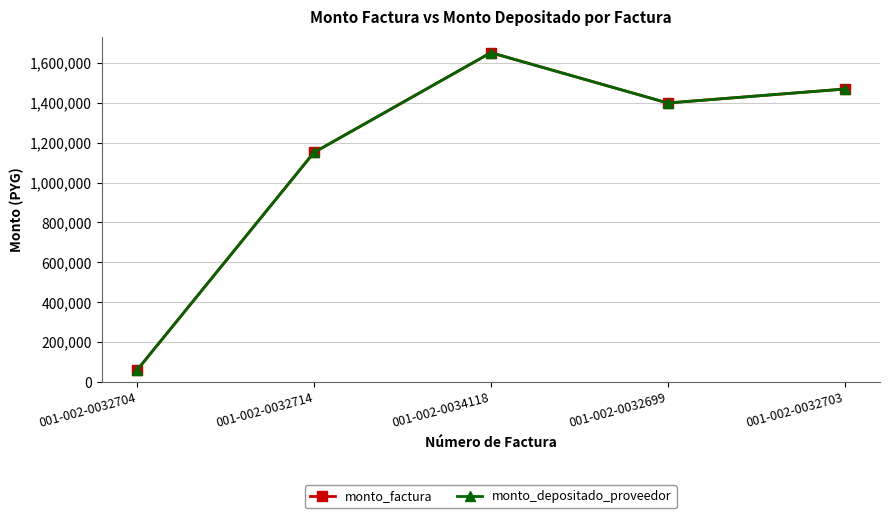

Reading right to left, extract all data points from this chart.

monto_factura: 1469033	1399029	1651377	1151042	60146
monto_depositado_proveedor: 1469033	1399029	1651377	1151042	60146